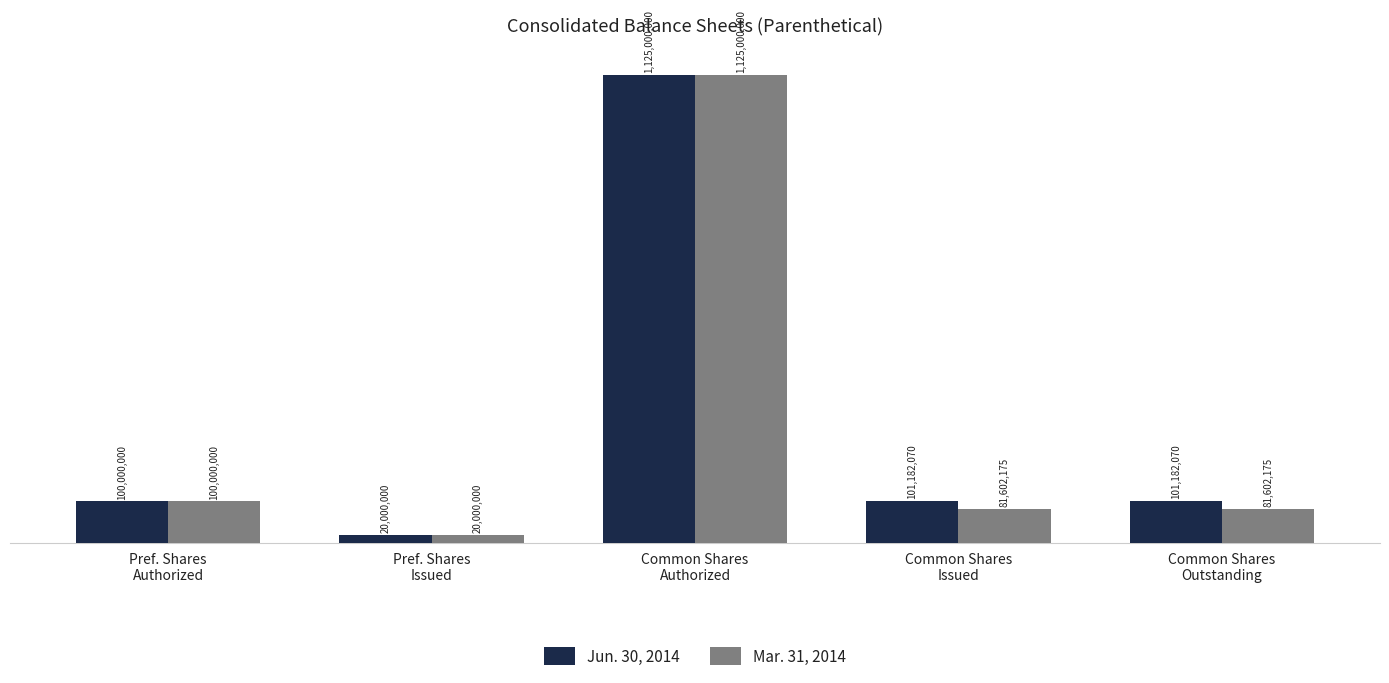

Reading left to right, transcribe all the data shown in this chart.

Jun. 30, 2014: Pref. Shares
Authorized=100000000	Pref. Shares
Issued=20000000	Common Shares
Authorized=1125000000	Common Shares
Issued=101182070	Common Shares
Outstanding=101182070
Mar. 31, 2014: Pref. Shares
Authorized=100000000	Pref. Shares
Issued=20000000	Common Shares
Authorized=1125000000	Common Shares
Issued=81602175	Common Shares
Outstanding=81602175